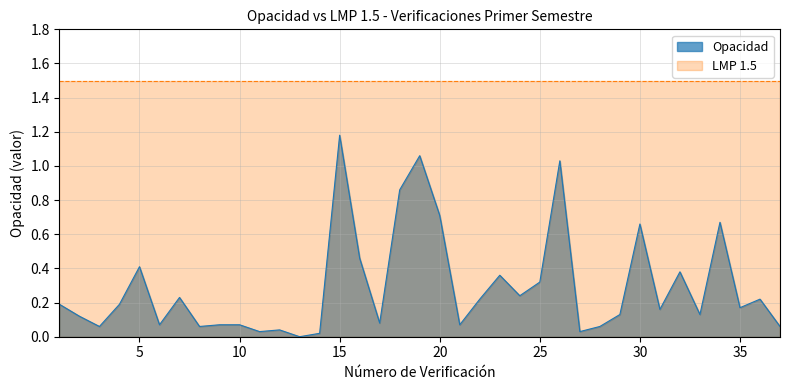

At which label is the value closest to 0?

13